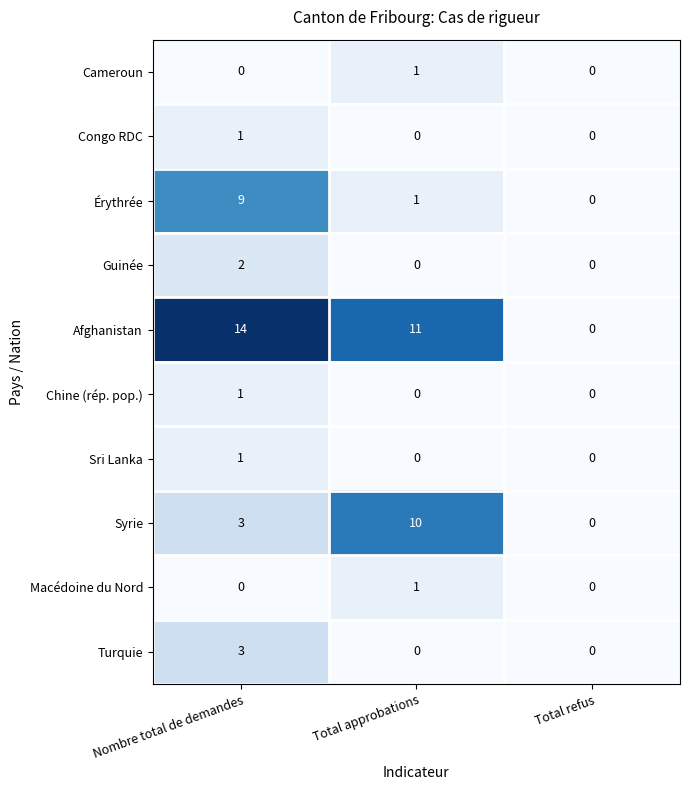

How many distinct data groups are displayed?

10